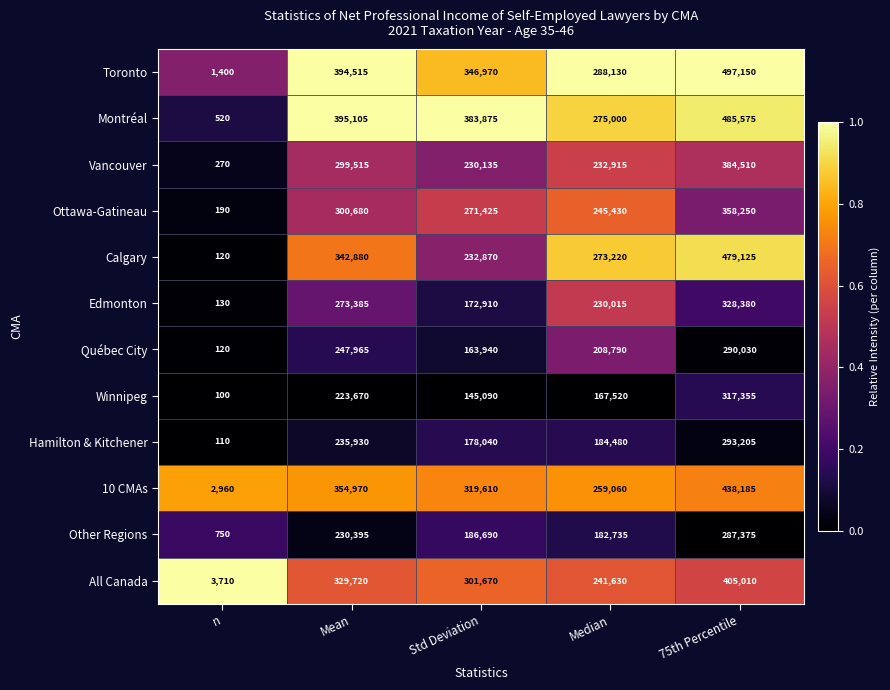

What is the spread (max minus min) of values at Mean?

171435